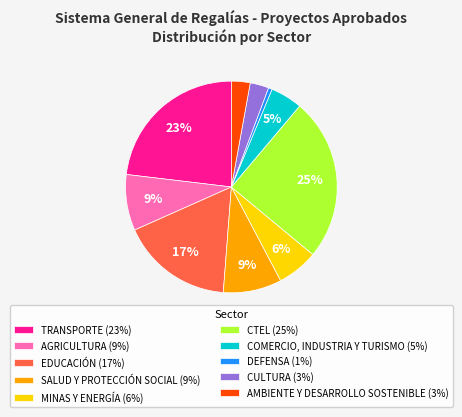

Is the sum of AGRICULTURA and MINAS Y ENERGÍA greater than half?

No